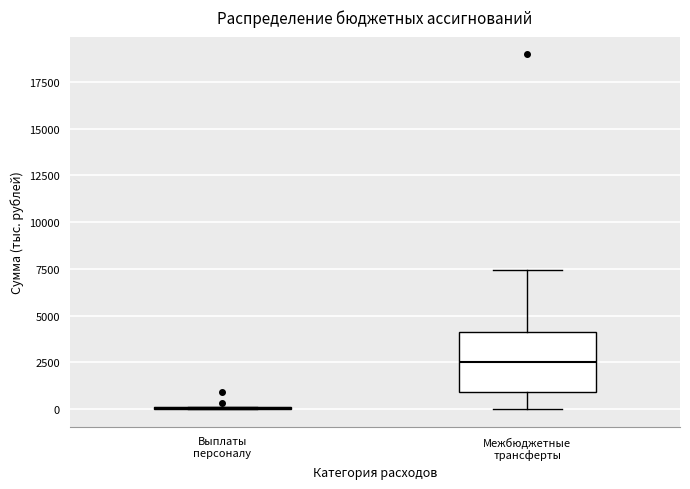

Reading left to right, transcribe this box plot: for each box, give where its median line is, the range the box spans, and where its two whiskers end, as read against the y-axis. The values are not printed on the chart, so give them approximately, as read against the axis.

Выплаты персоналу: box collapsed to a line at 0, whiskers 0 to 0
Межбюджетные трансферты: median 2500, box 1000 to 4000, whiskers 0 to 7500